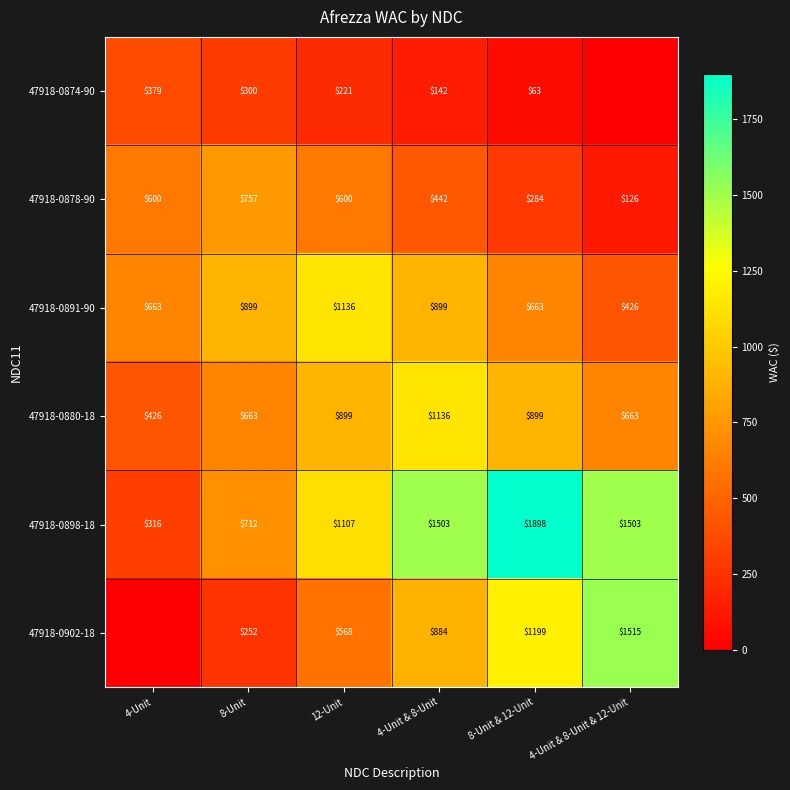

What is the sum of all 47918-0891-90 values?

4686